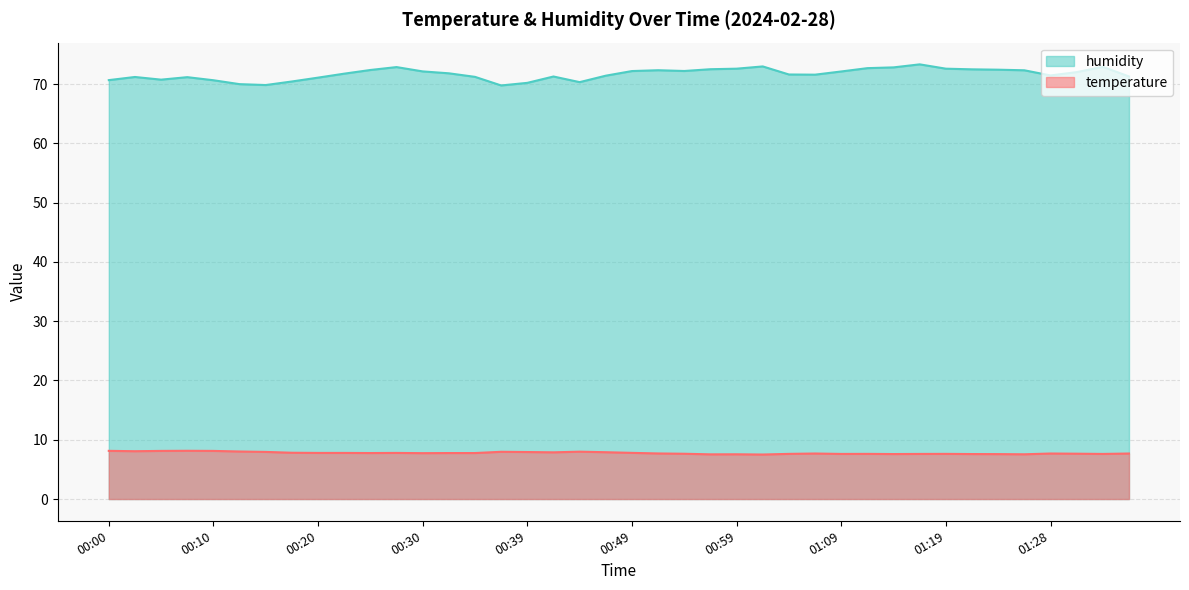

What position from the right is 00:15?

34